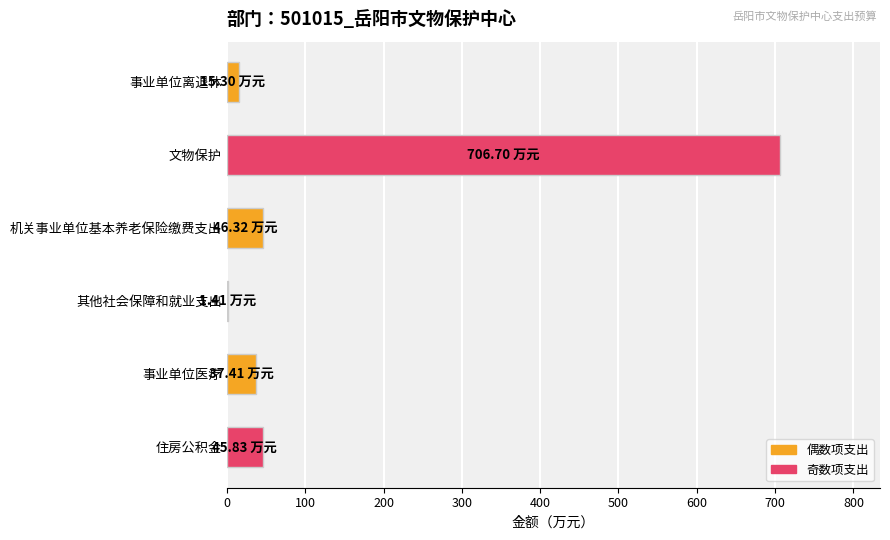

What is the sum of the values at 事业单位医疗 and 住房公积金?

83.2